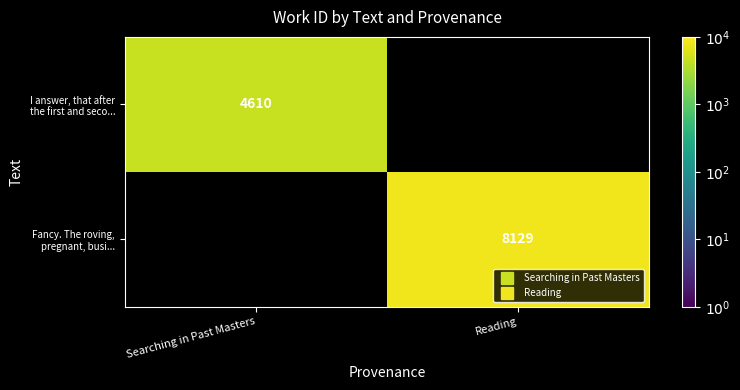

The value of Fancy. The roving, pregnant, busi... at Reading is 5038.8. True or false?

False